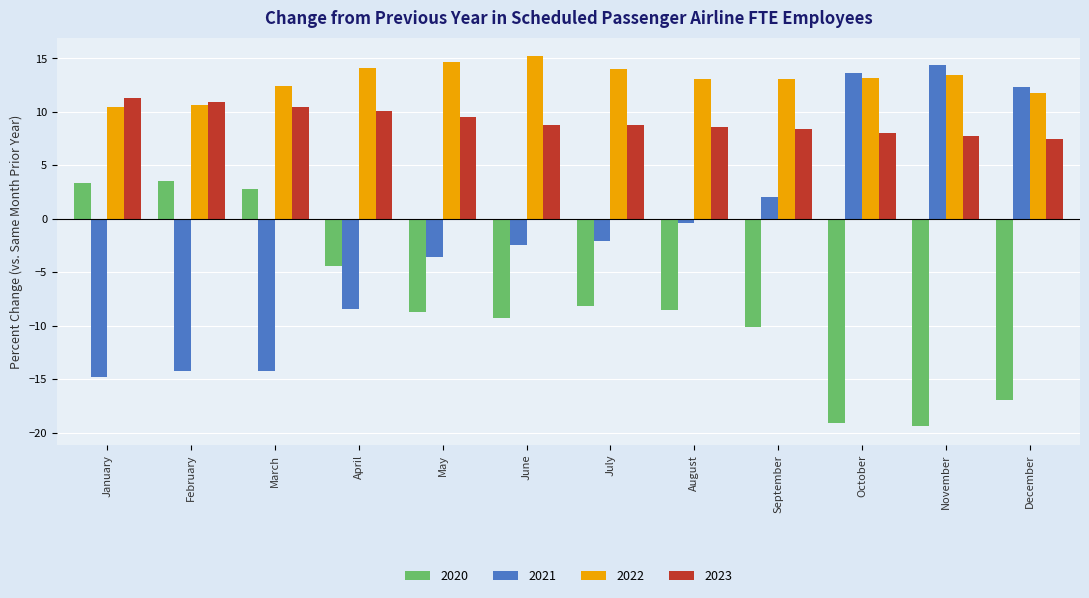

What is the total value across all series at May?

11.9